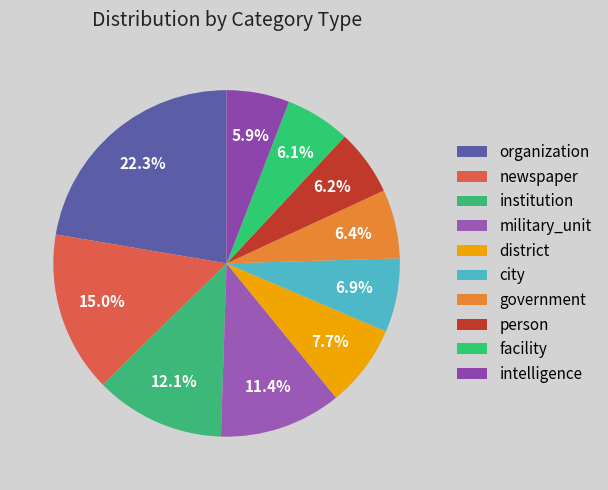

Count the number of slices in the pie.

10